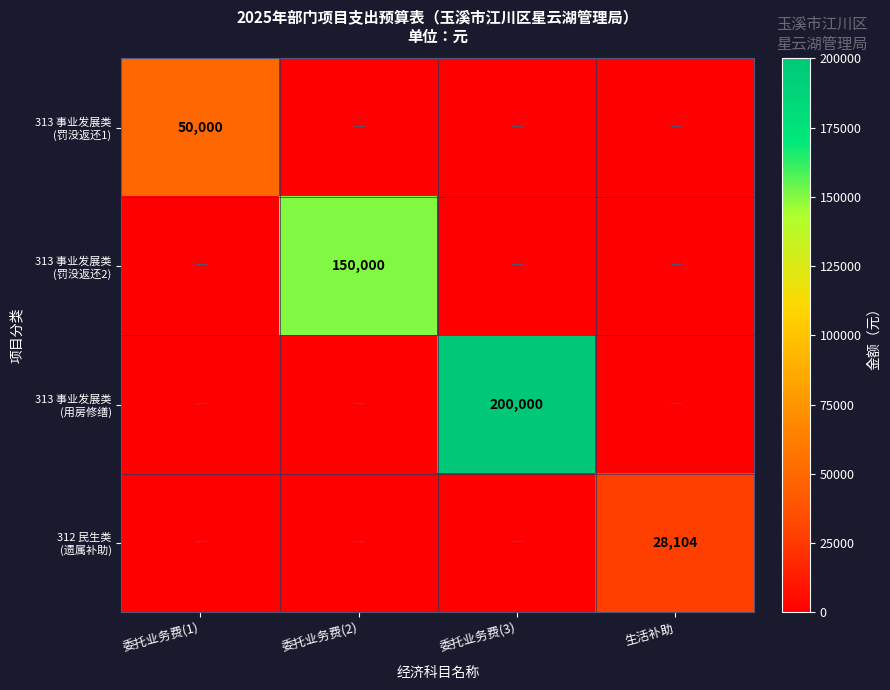

The 313 事业发展类 (罚没返还2) series shows -96614 at 委托业务费(1). True or false?

False